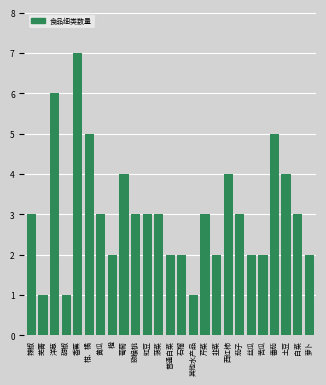

Reading right to left, extract all data points from this chart.

2	3	4	5	2	2	3	4	2	3	1	2	2	3	3	3	4	2	3	5	7	1	6	1	3